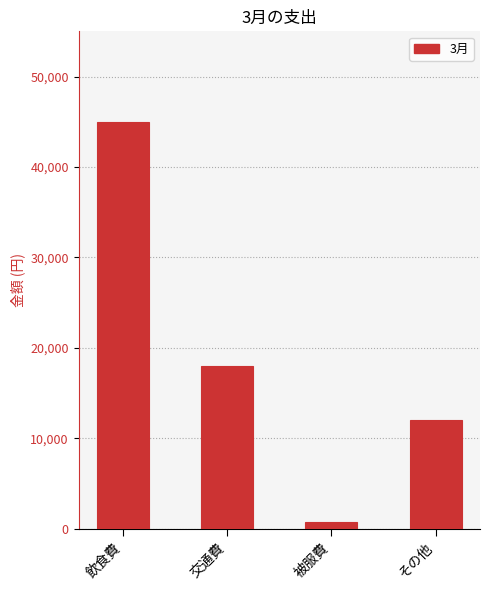

How many series are shown in this chart?

1